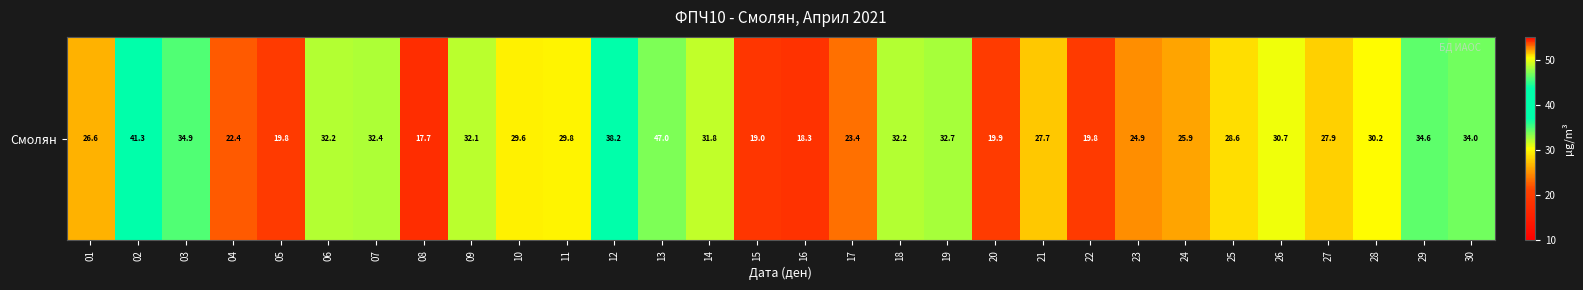

Reading left to right, list all the values displayed in this chart.

26.6	41.3	34.9	22.4	19.8	32.2	32.4	17.7	32.1	29.6	29.8	38.2	47.0	31.8	19.0	18.3	23.4	32.2	32.7	19.9	27.7	19.8	24.9	25.9	28.6	30.7	27.9	30.2	34.6	34.0